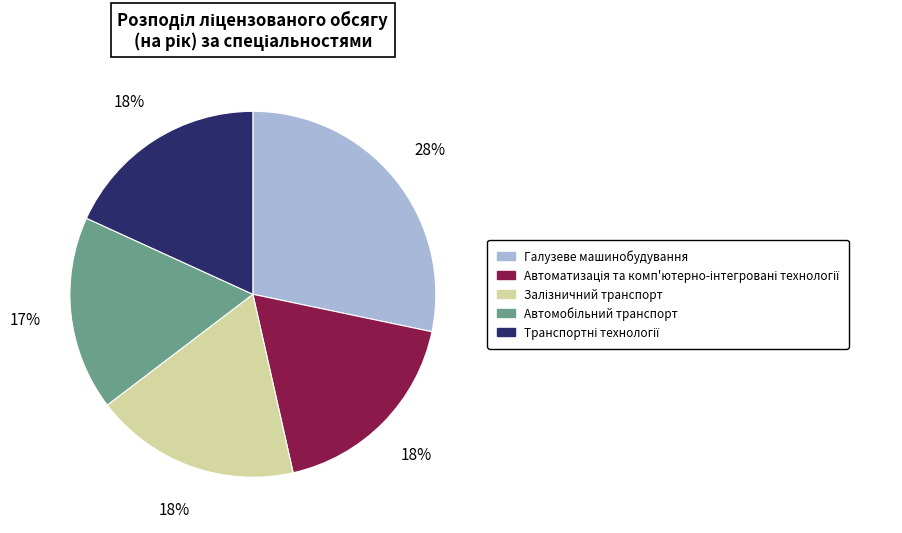

How many segments does this pie chart have?

5